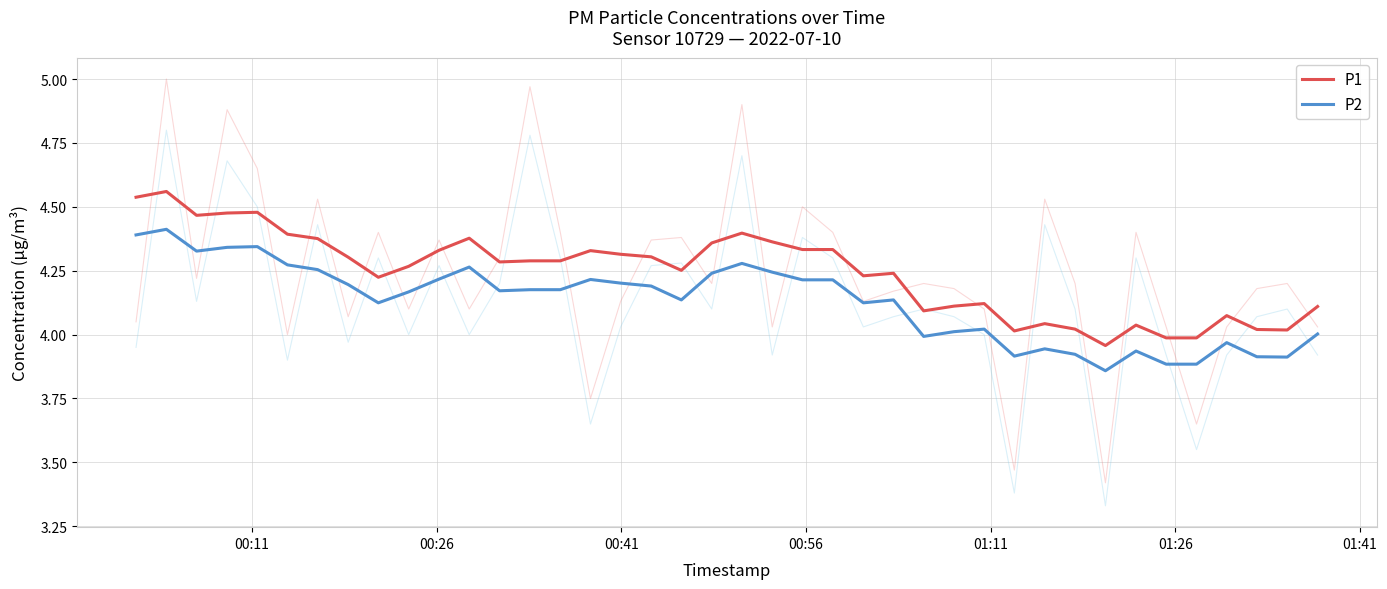

True or false: P1 and P2 cross at least once.

False